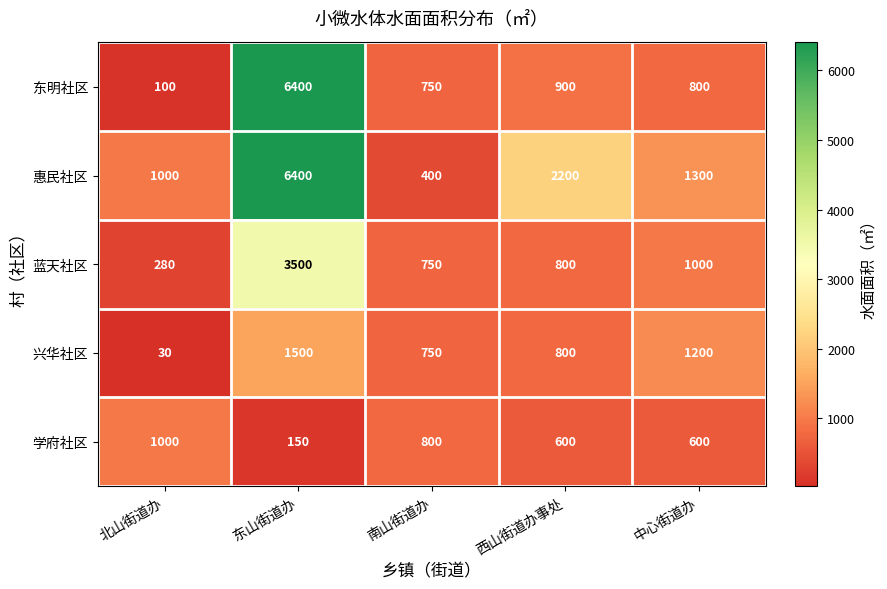

Reading left to right, what are all the values shown in this chart?

东明社区: 100	6400	750	900	800
惠民社区: 1000	6400	400	2200	1300
蓝天社区: 280	3500	750	800	1000
兴华社区: 30	1500	750	800	1200
学府社区: 1000	150	800	600	600